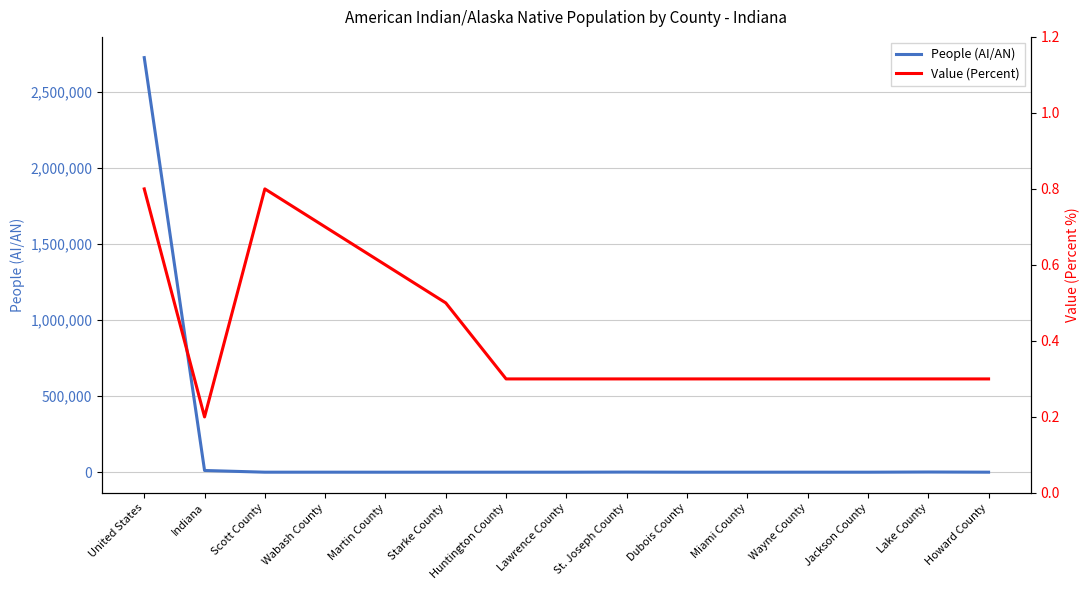

What is the average value of the People (AI/AN) series?

182531